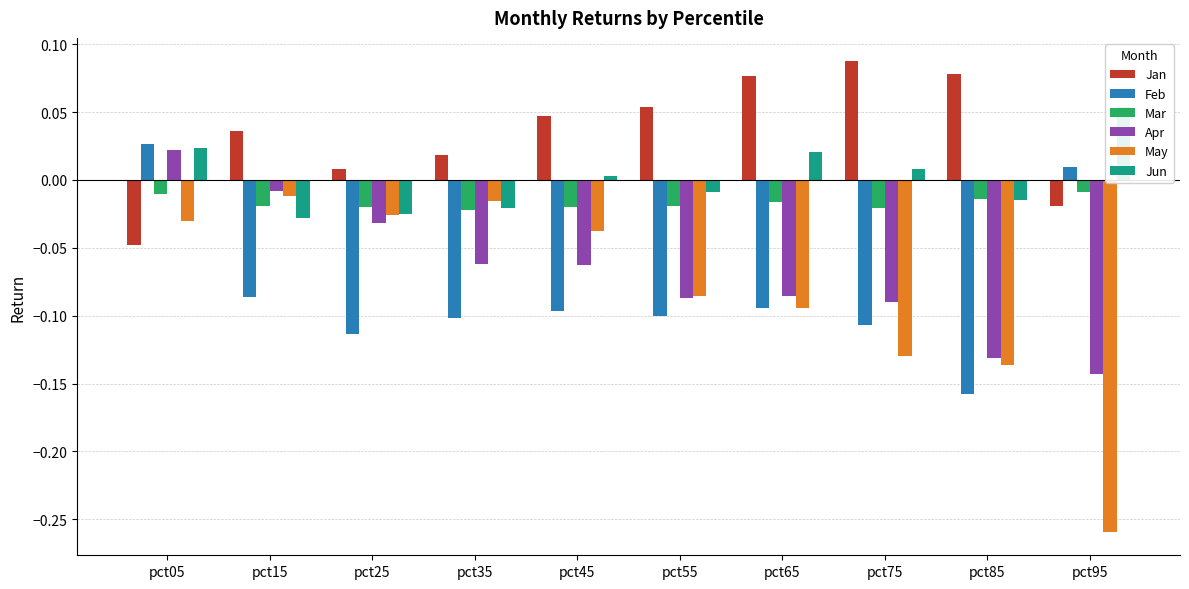

What is the maximum value shown in the chart?

0.1